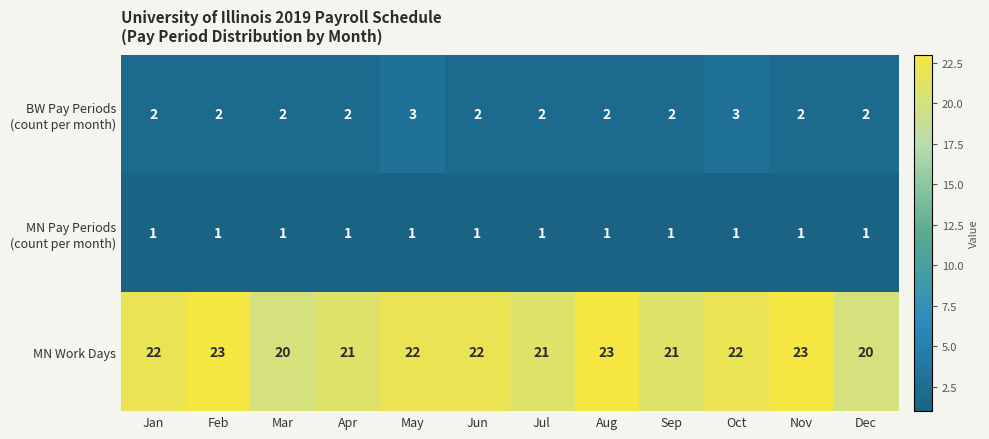

What is the maximum value shown in the chart?

23